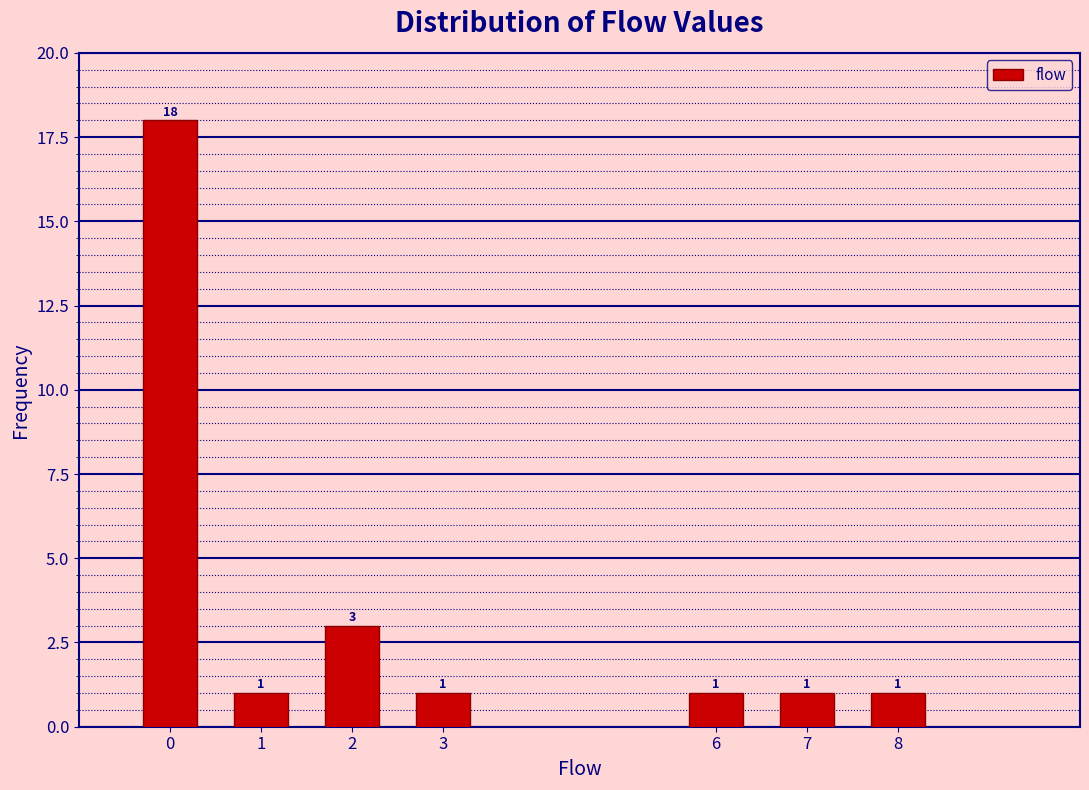

Reading left to right, transcribe all the data shown in this chart.

0=18	1=1	2=3	3=1	6=1	7=1	8=1